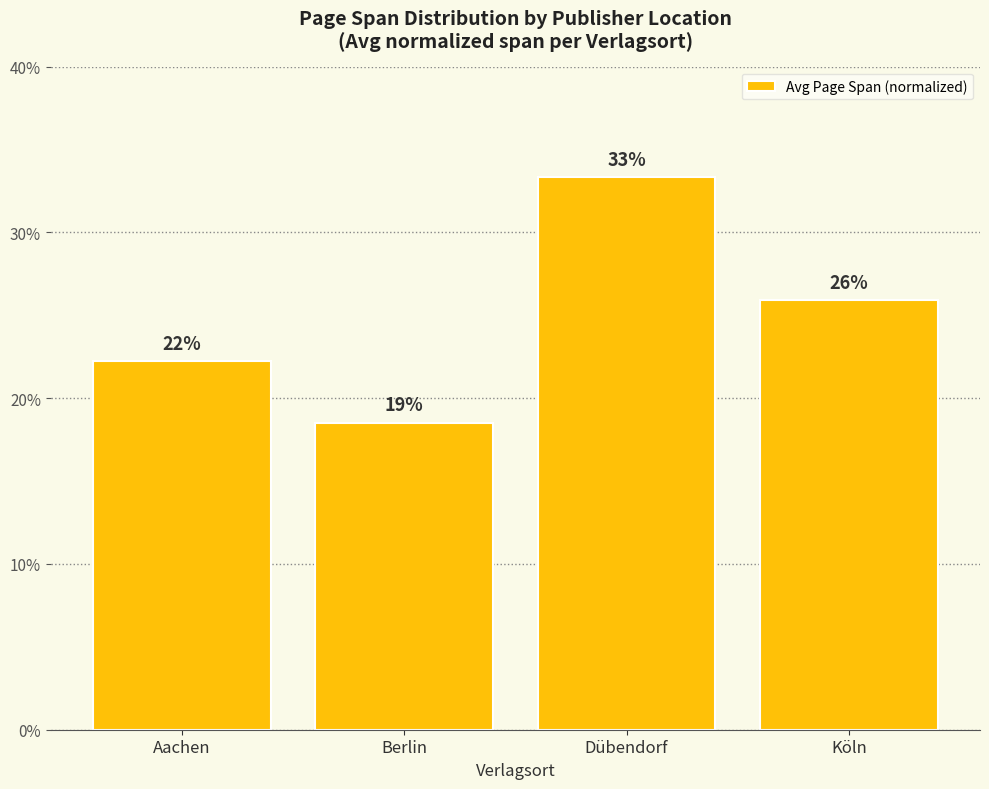

At which category does the chart reach its peak across all series?

Dübendorf